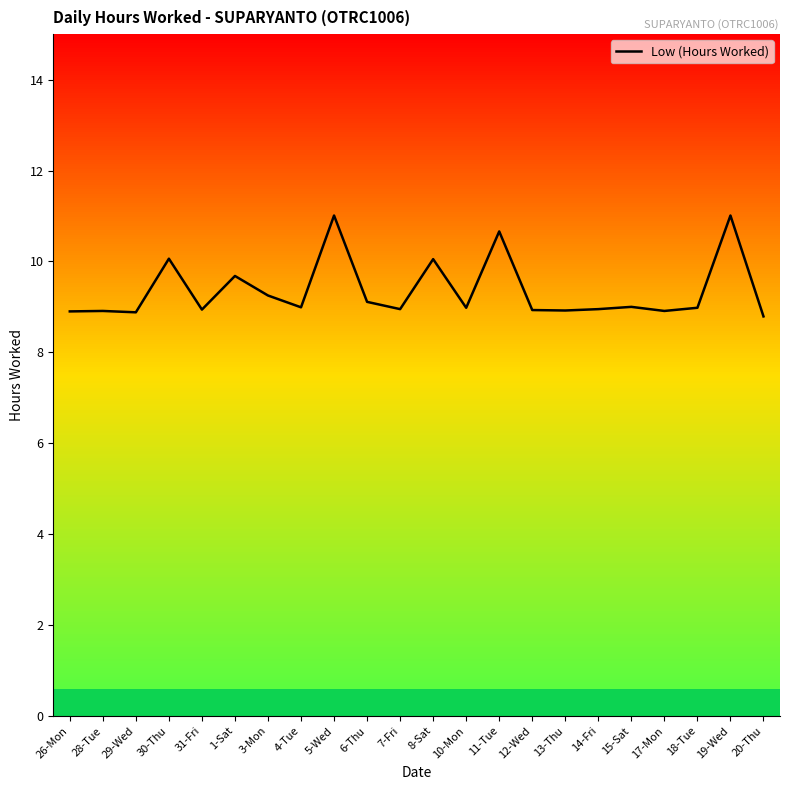

The chart shows a value of 5.8 at 30-Thu. True or false?

False